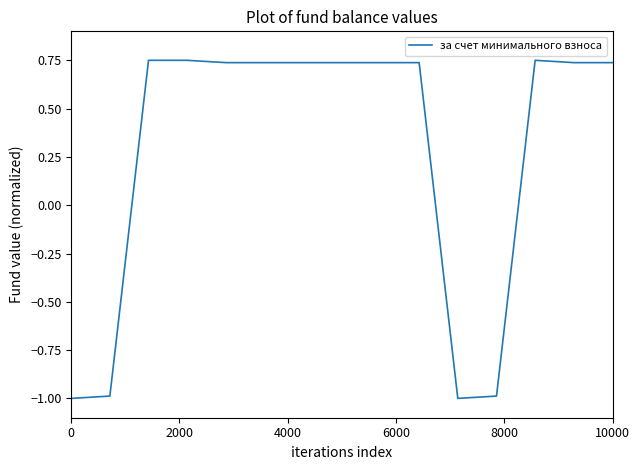

What is the sum of all values?

4.2